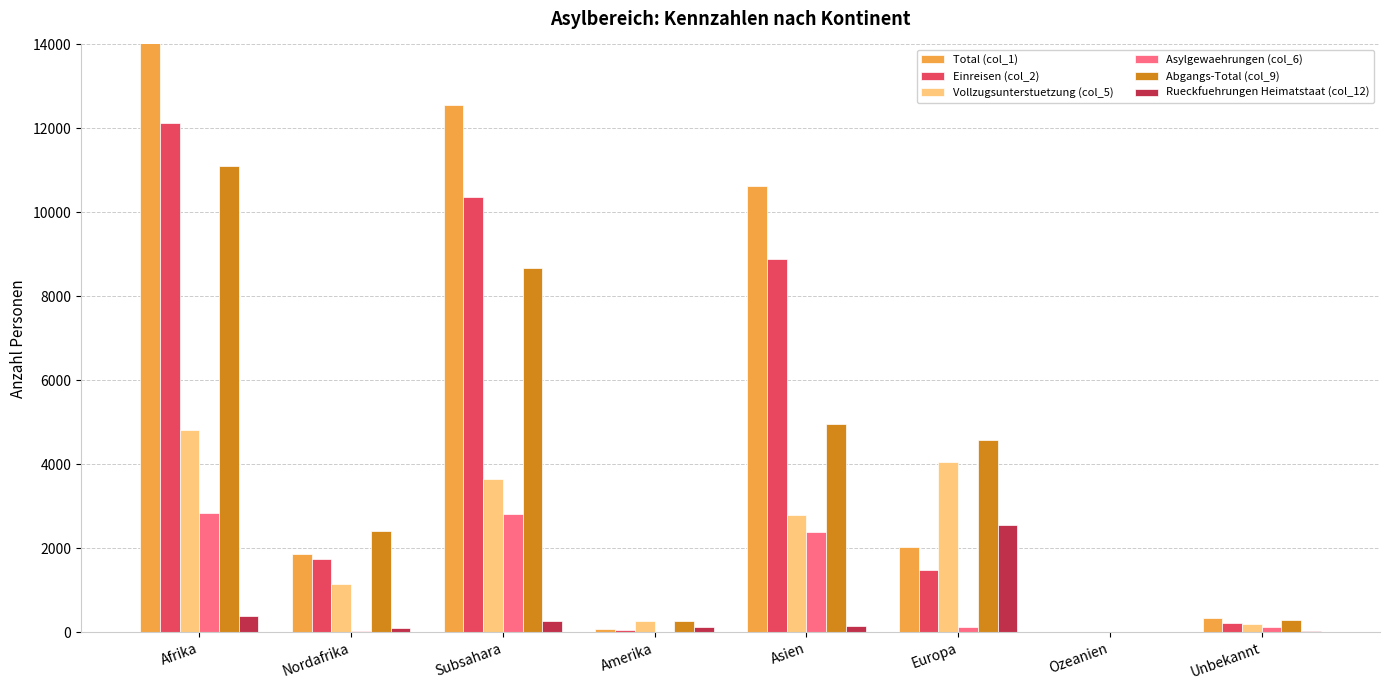

What is the average value of the Rueckfuehrungen Heimatstaat (col_12) series?

454